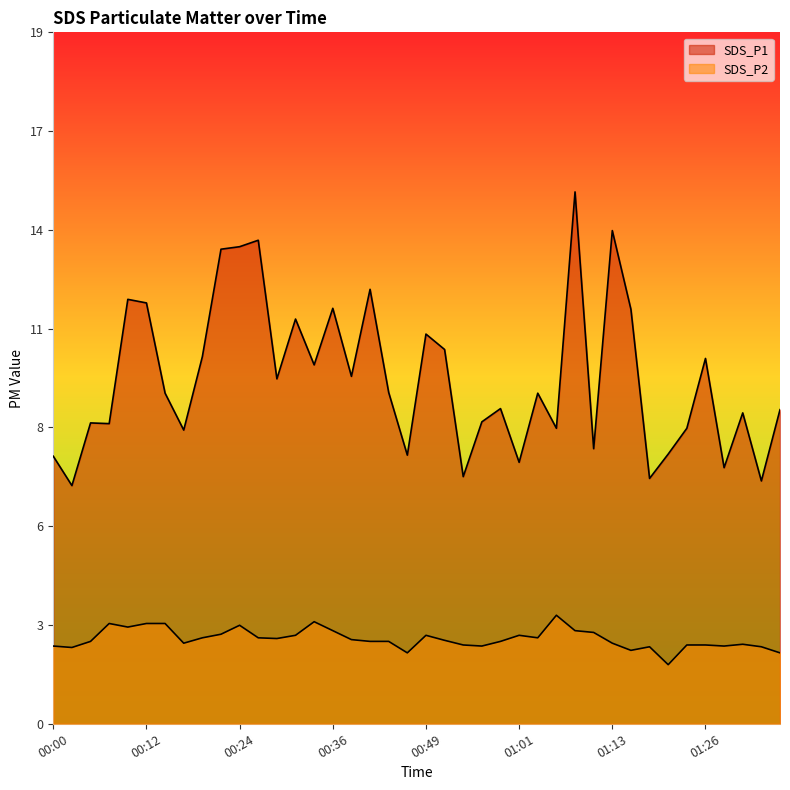

What is the difference between the maximum and second lowest values in the SDS_P1 series?

8.1